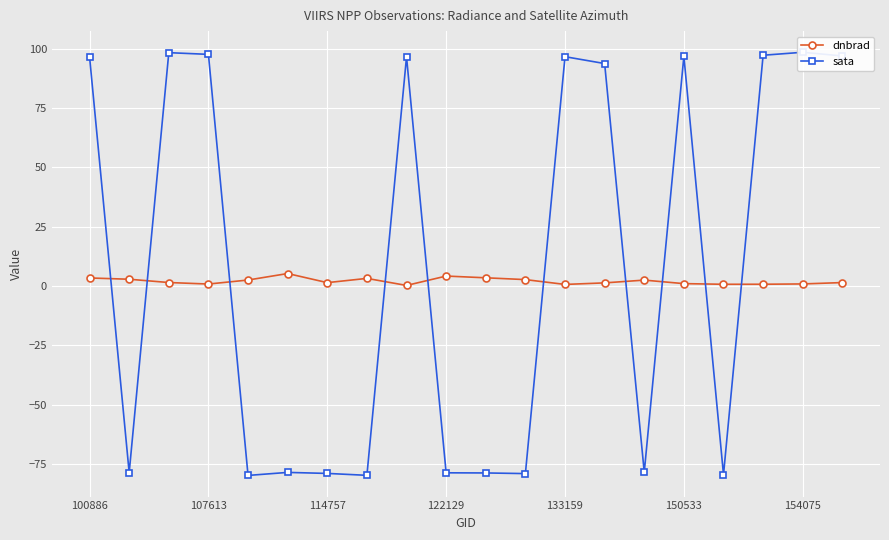

True or false: dnbrad has more than 2 points higher than both neighbors.

True